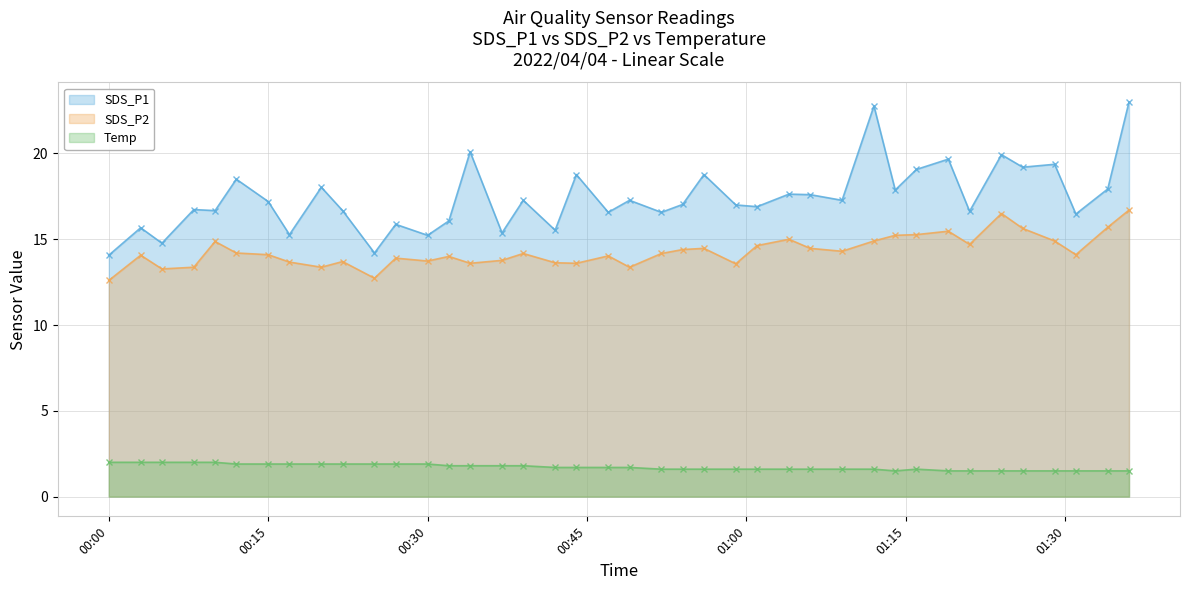

Which has a higher value, 2022/04/04 00:49 or 2022/04/04 00:08?

2022/04/04 00:49